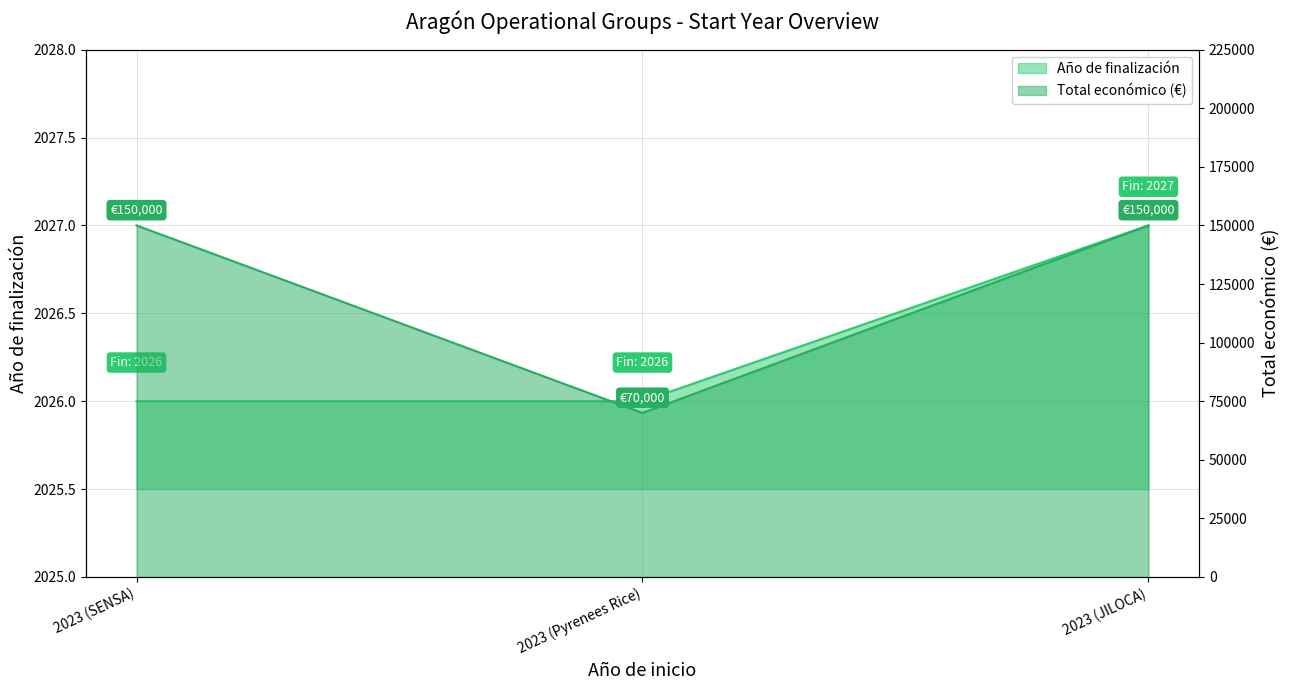

At 2023 (JILOCA), list the series in order from smallest to largest.

Año de finalización, Total económico